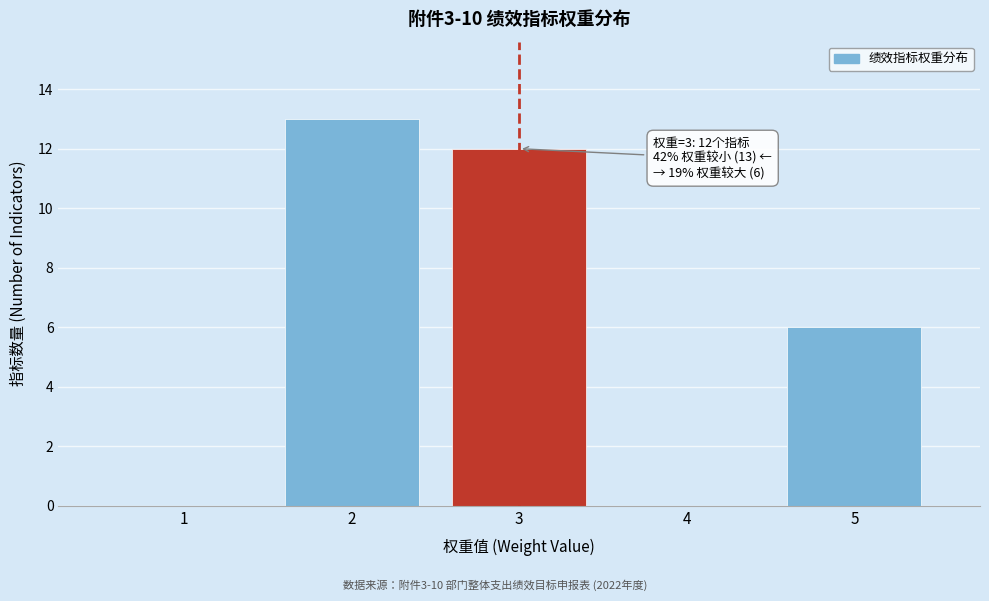

Reading left to right, transcribe all the data shown in this chart.

1=0	2=13	3=12	4=0	5=6